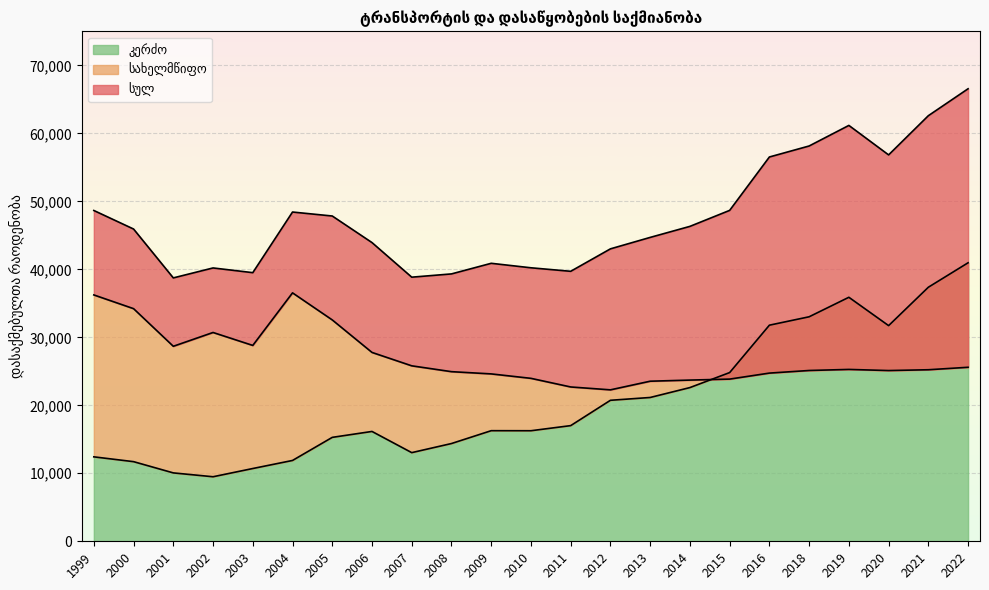

Reading left to right, transcribe all the data shown in this chart.

სულ: 1999=48652.0	2000=45924.0	2001=38737.0	2002=40201.0	2003=39508.0	2004=48425.0	2005=47840.0	2006=43929.9	2007=38844.1	2008=39323.5	2009=40883.8	2010=40224.3	2011=39707.2	2012=43009.0	2013=44693.0	2014=46315.0	2015=48667.0	2016=56520.0	2018=58137.5	2019=61163.2	2020=56828.0	2021=62592.0	2022=66554.0
სახელმწიფო: 1999=36233.0	2000=34213.0	2001=28679.0	2002=30709.0	2003=28806.0	2004=36537.0	2005=32556.0	2006=27775.2	2007=25806.3	2008=24946.7	2009=24617.6	2010=23964.6	2011=22696.2	2012=22273.0	2013=23543.0	2014=23709.0	2015=23853.0	2016=24736.3	2018=25119.4	2019=25276.5	2020=25110.0	2021=25229.0	2022=25592.0
კერძო: 1999=12419.0	2000=11711.0	2001=10058.0	2002=9492.0	2003=10702.0	2004=11888.0	2005=15284.0	2006=16154.7	2007=13037.8	2008=14376.8	2009=16266.2	2010=16259.7	2011=17011.0	2012=20737.0	2013=21150.0	2014=22606.0	2015=24813.0	2016=31783.7	2018=33018.1	2019=35886.7	2020=31718.0	2021=37363.0	2022=40962.0